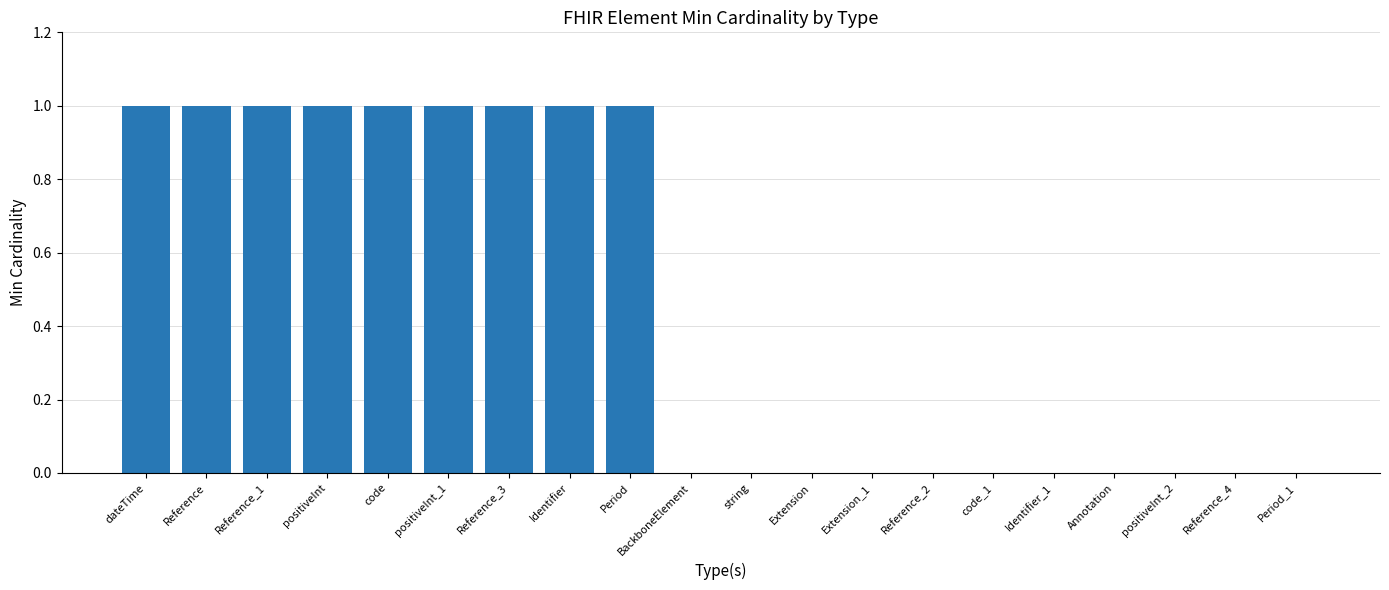

Reading left to right, list all the values displayed in this chart.

dateTime=1	Reference=1	Reference_1=1	positiveInt=1	code=1	positiveInt_1=1	Reference_3=1	Identifier=1	Period=1	BackboneElement=0	string=0	Extension=0	Extension_1=0	Reference_2=0	code_1=0	Identifier_1=0	Annotation=0	positiveInt_2=0	Reference_4=0	Period_1=0